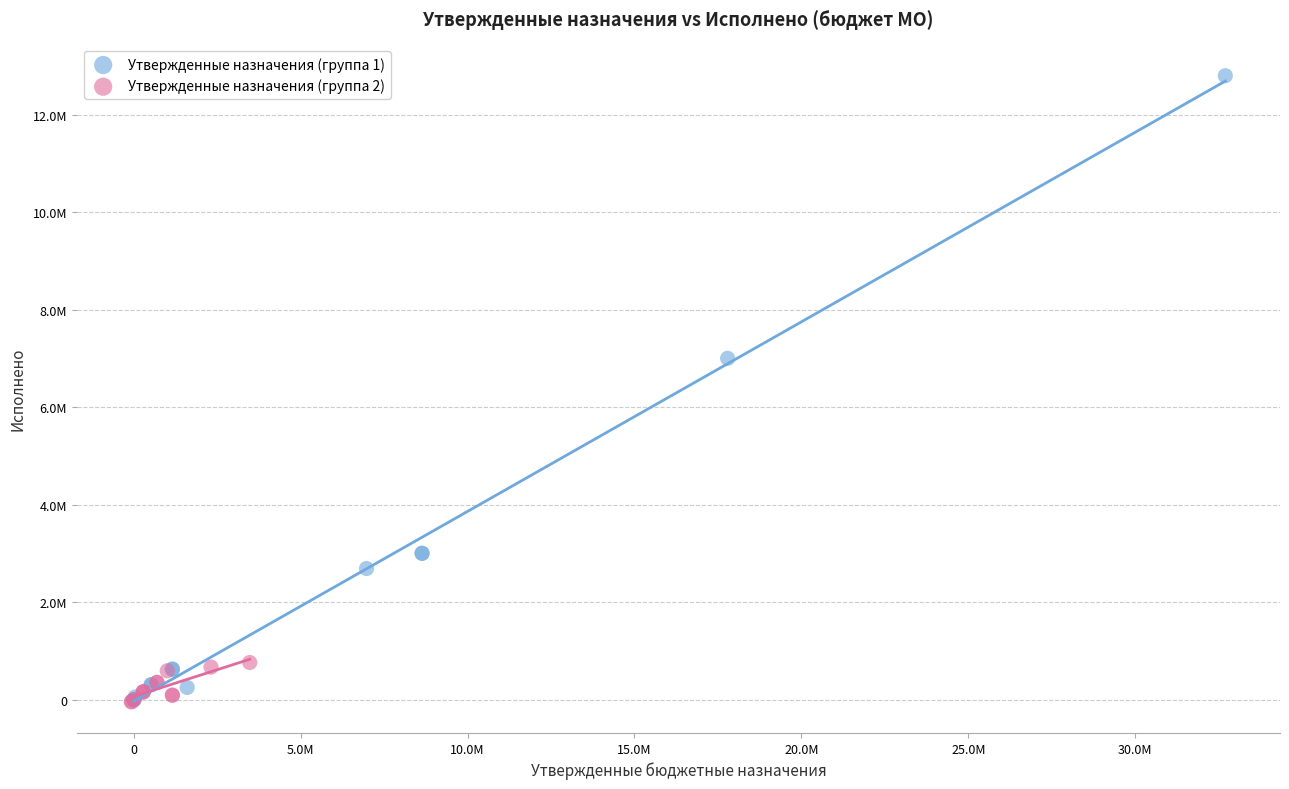

What are all the series names shown in the legend?

Утвержденные назначения (группа 1), Утвержденные назначения (группа 2)